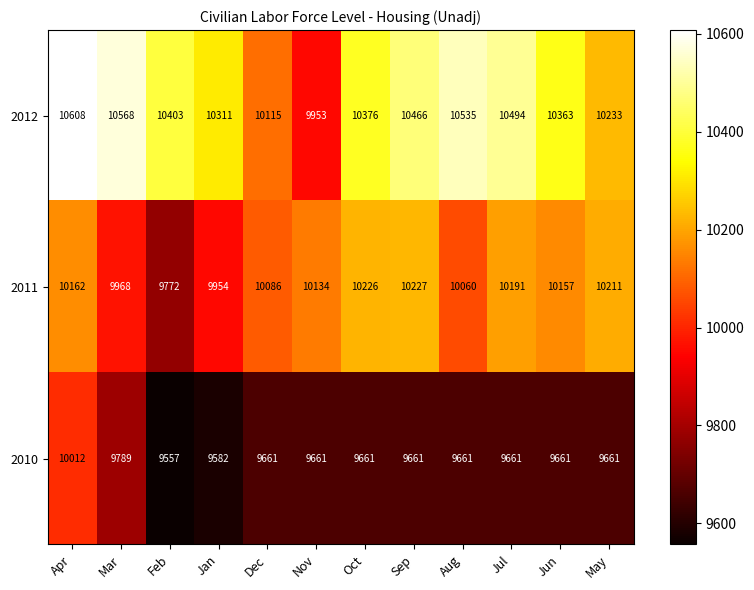

Rank the series by their average value, from lowest to highest.

2010, 2011, 2012